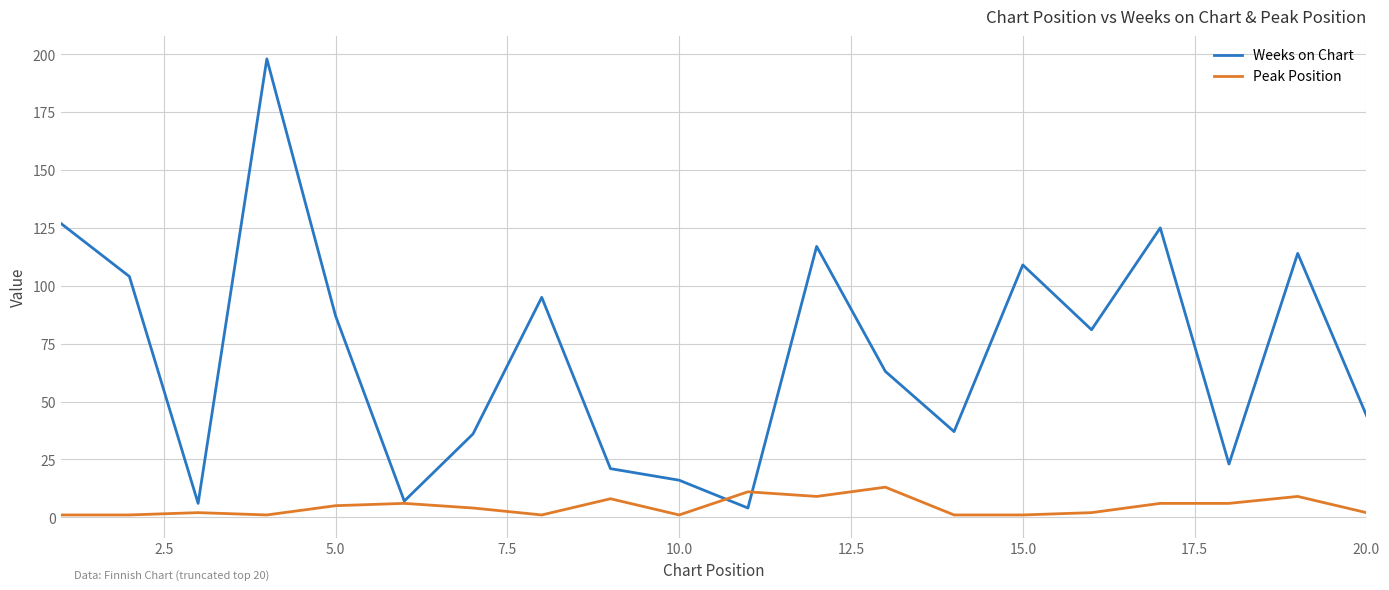

What is the difference between the second highest and second lowest values in the Weeks on Chart series?

121